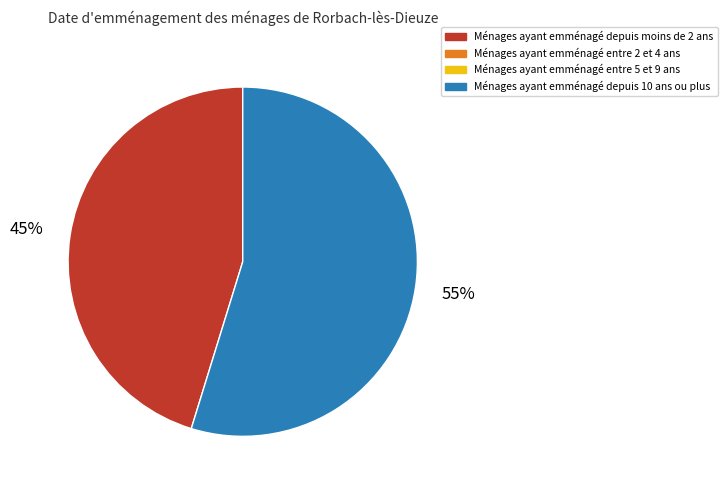

To the nearest percent, what is the difference between the largest and smallest slice percentages?

10%